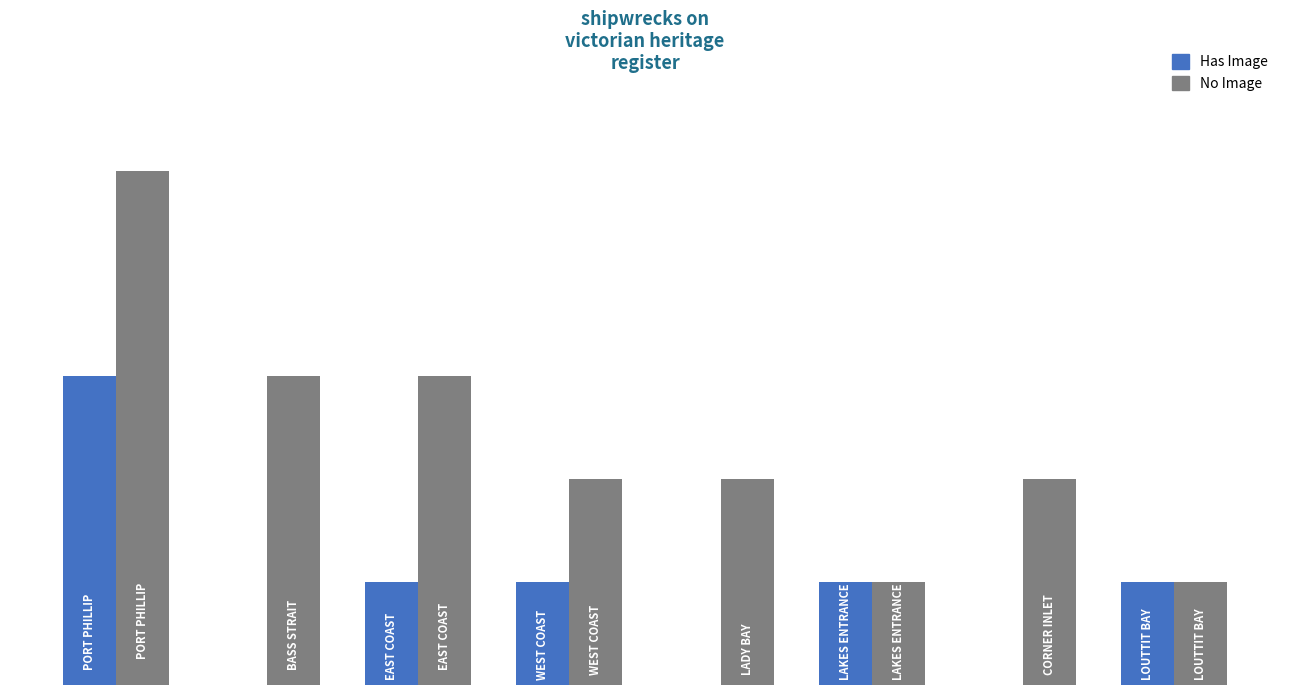

What are all the series names shown in the legend?

Has Image, No Image